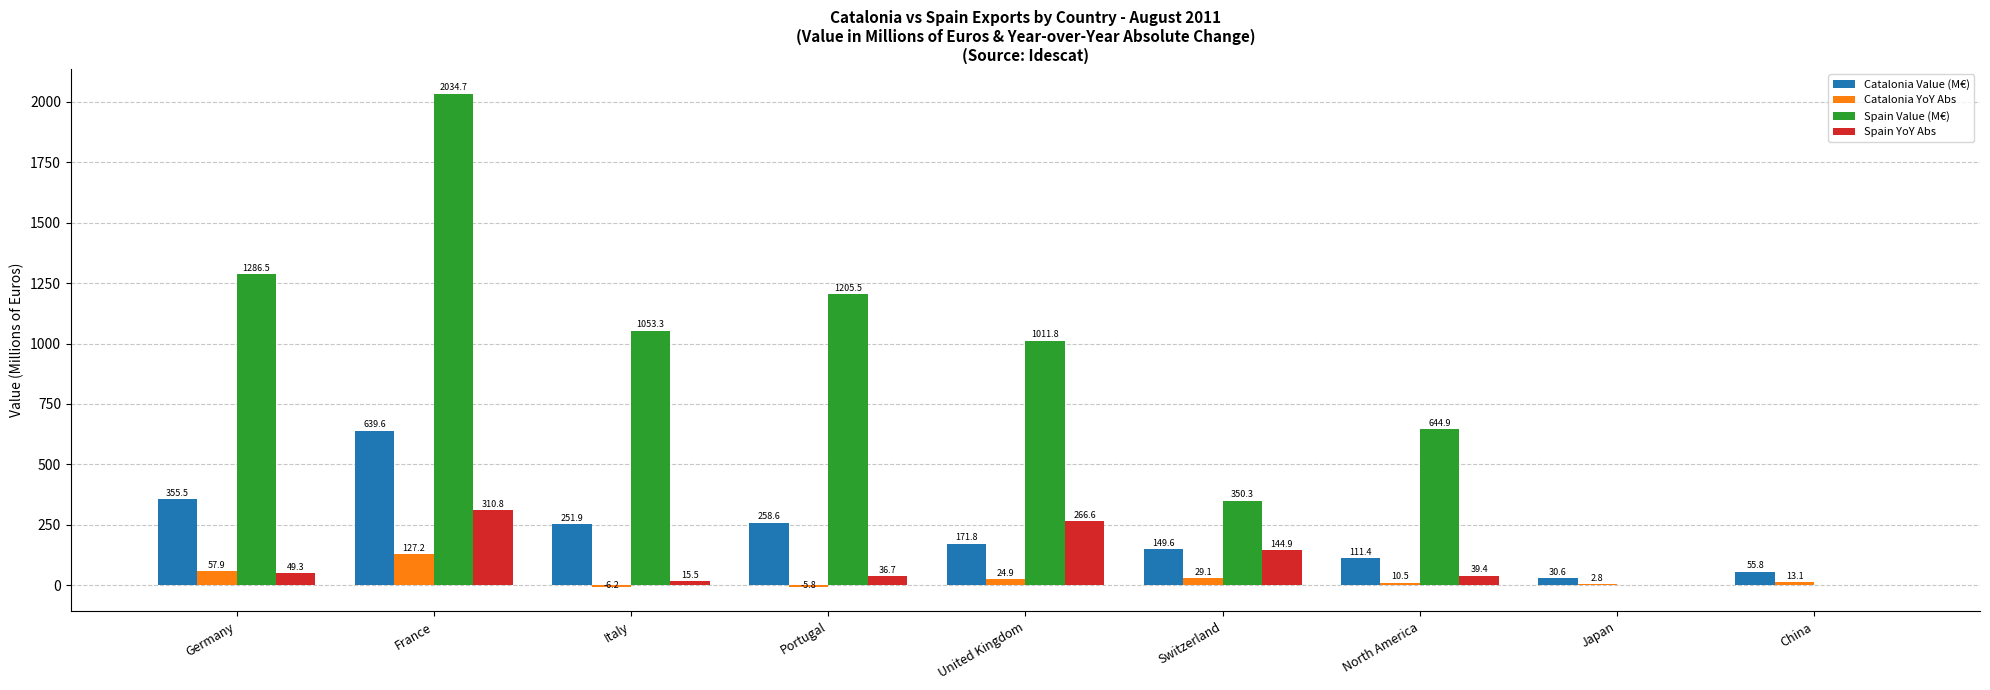

The value of Spain Value (M€) at Italy is 1053.3. True or false?

True